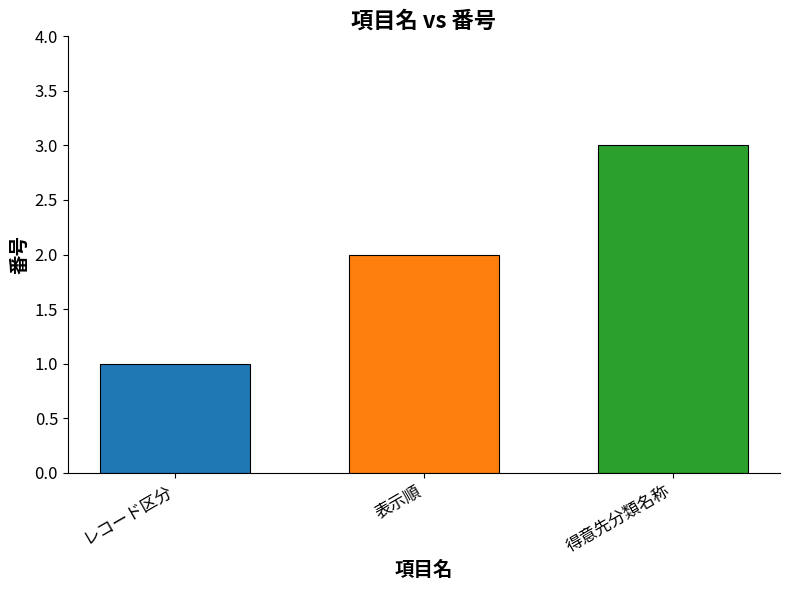

What position from the right is 表示順?

2